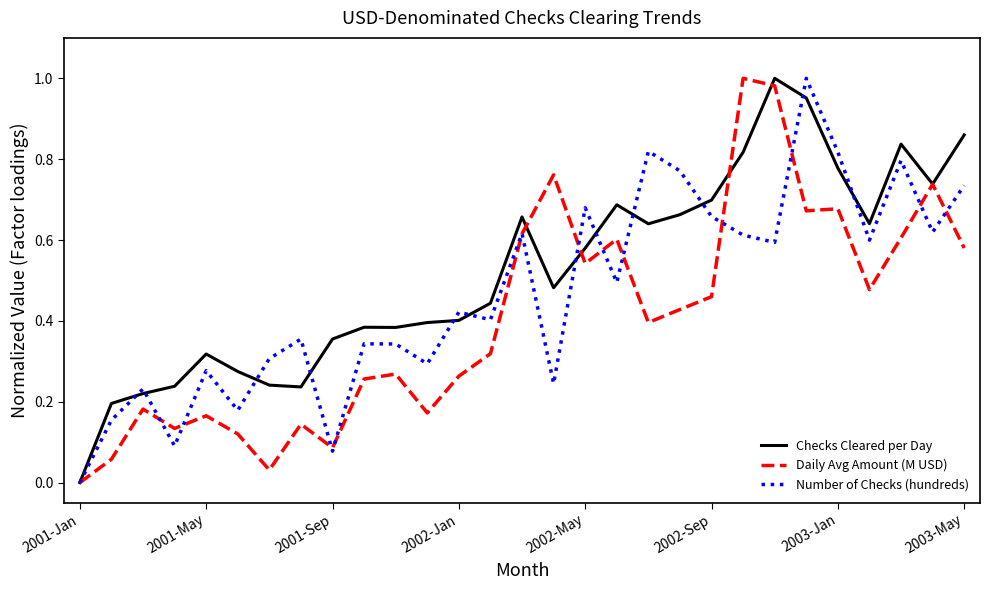

Which series has the largest total across all categories?

Checks Cleared per Day